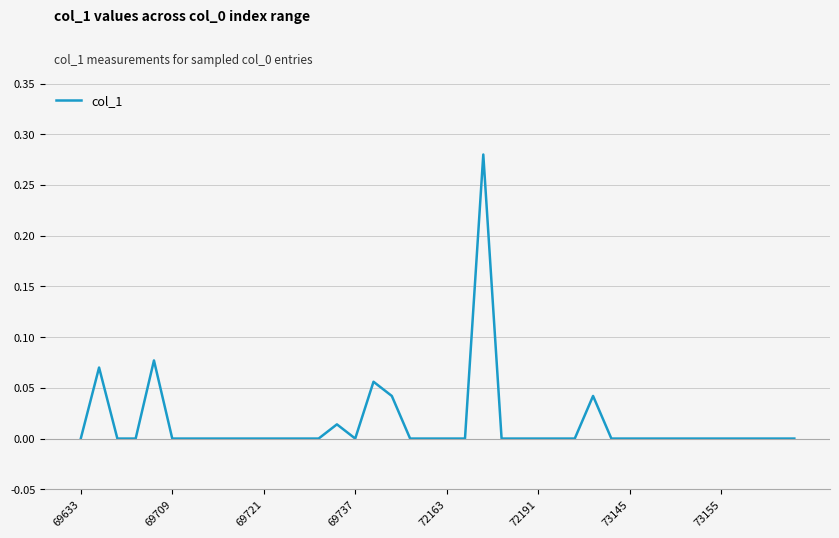

Does the chart have visible grid lines?

Yes